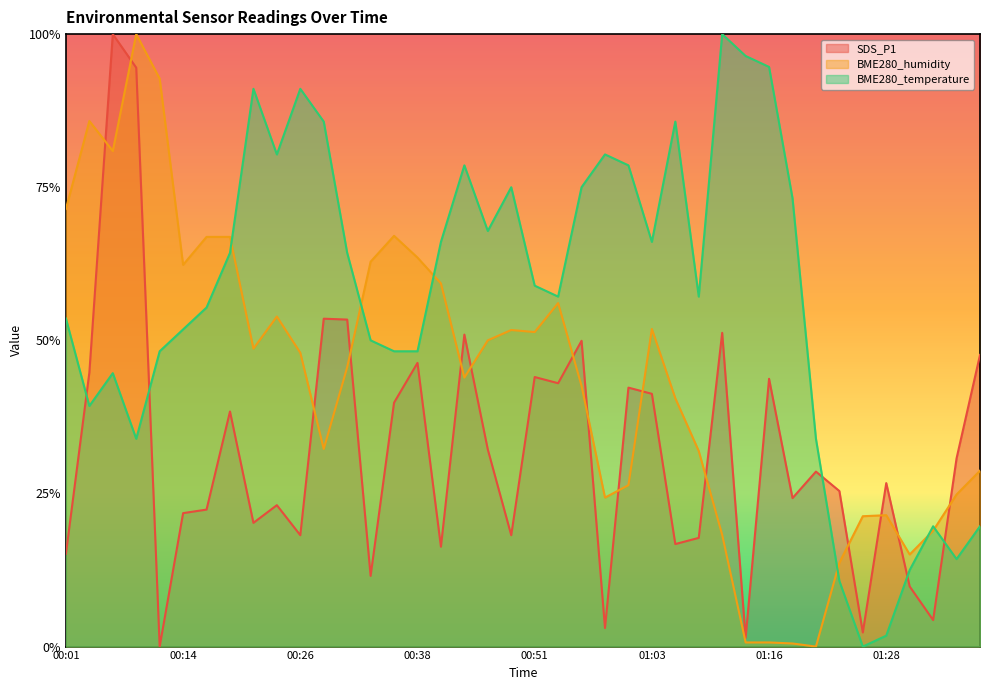

Reading right to left, what are all the values shown in this chart?

SDS_P1: 0.5	0.3	0.0	0.1	0.3	0.0	0.3	0.3	0.2	0.4	0.0	0.5	0.2	0.2	0.4	0.4	0.0	0.5	0.4	0.4	0.2	0.3	0.5	0.2	0.5	0.4	0.1	0.5	0.5	0.2	0.2	0.2	0.4	0.2	0.2	0.0	0.9	1.0	0.4	0.2
BME280_humidity: 0.3	0.2	0.2	0.2	0.2	0.2	0.1	0.0	0.0	0.0	0.0	0.2	0.3	0.4	0.5	0.3	0.2	0.4	0.6	0.5	0.5	0.5	0.4	0.6	0.6	0.7	0.6	0.5	0.3	0.5	0.5	0.5	0.7	0.7	0.6	0.9	1.0	0.8	0.9	0.7
BME280_temperature: 0.2	0.1	0.2	0.1	0.0	0.0	0.1	0.3	0.7	0.9	1.0	1.0	0.6	0.9	0.7	0.8	0.8	0.7	0.6	0.6	0.7	0.7	0.8	0.7	0.5	0.5	0.5	0.6	0.9	0.9	0.8	0.9	0.6	0.6	0.5	0.5	0.3	0.4	0.4	0.5